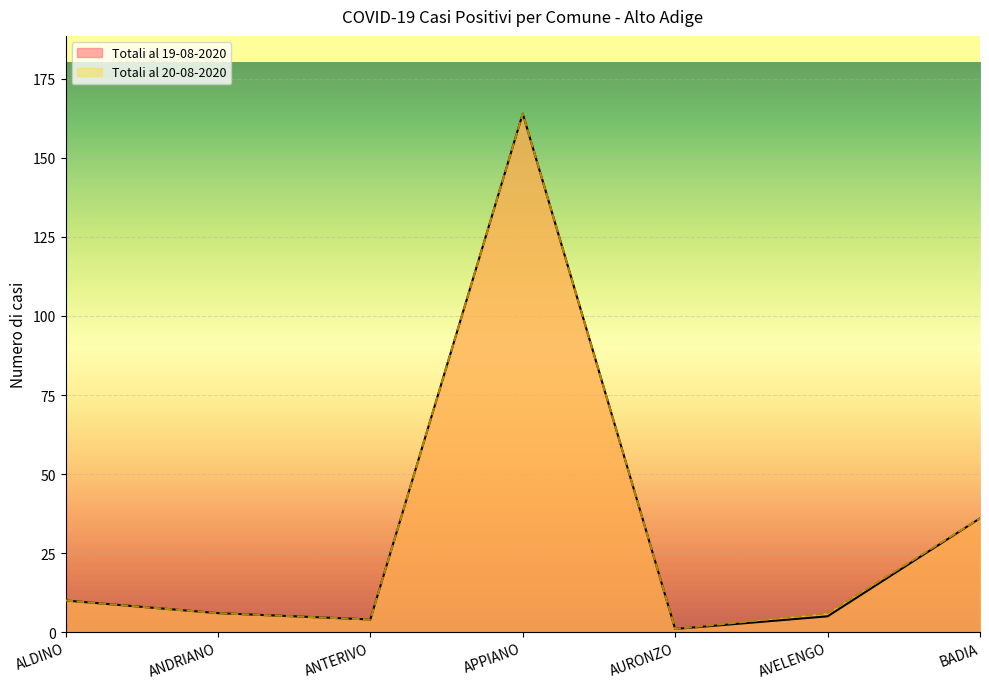

True or false: Totali al 19-08-2020 and Totali al 20-08-2020 intersect in this chart.

False